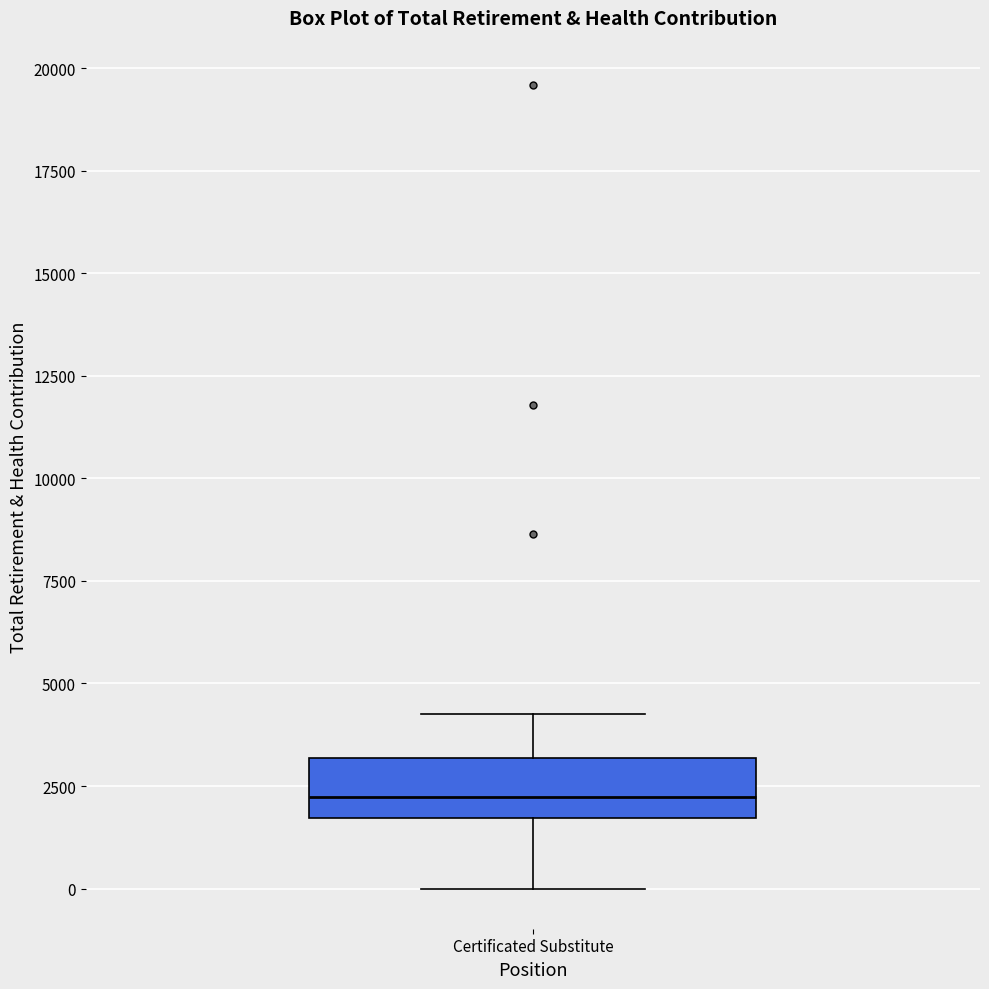

Where is the lower edge of the box for Certificated Substitute on the y-axis? The values are not printed on the chart, so give them approximately, as read against the axis.

1500